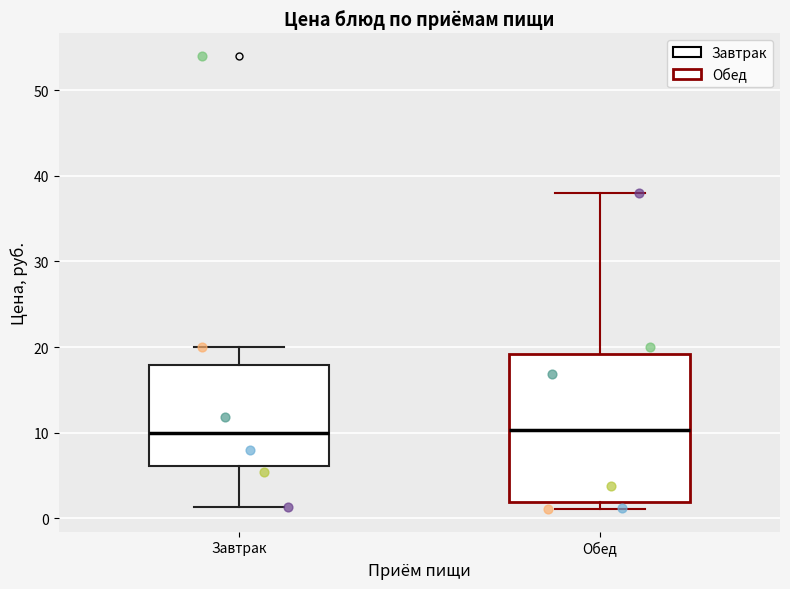

Which box is the tallest, from its lower edge to its upper edge?

Обед